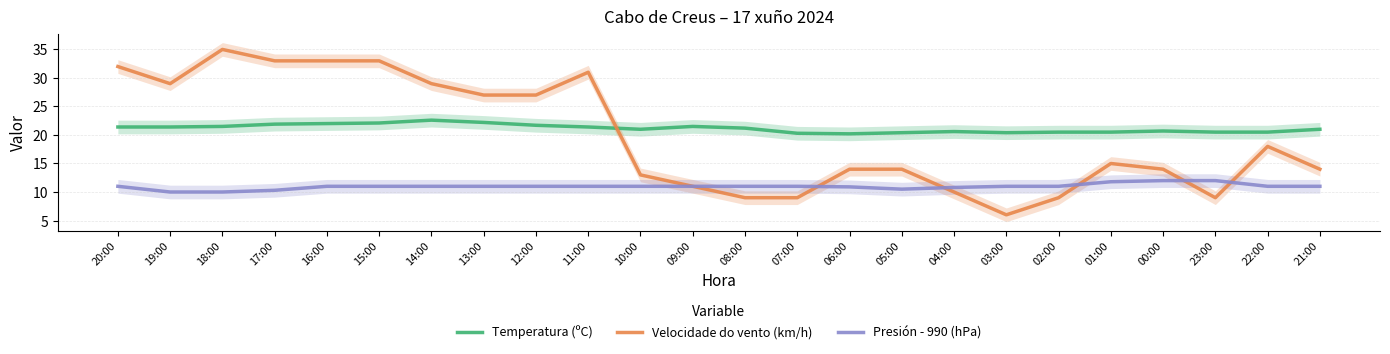

Does the chart display data point markers on the line(s)?

No